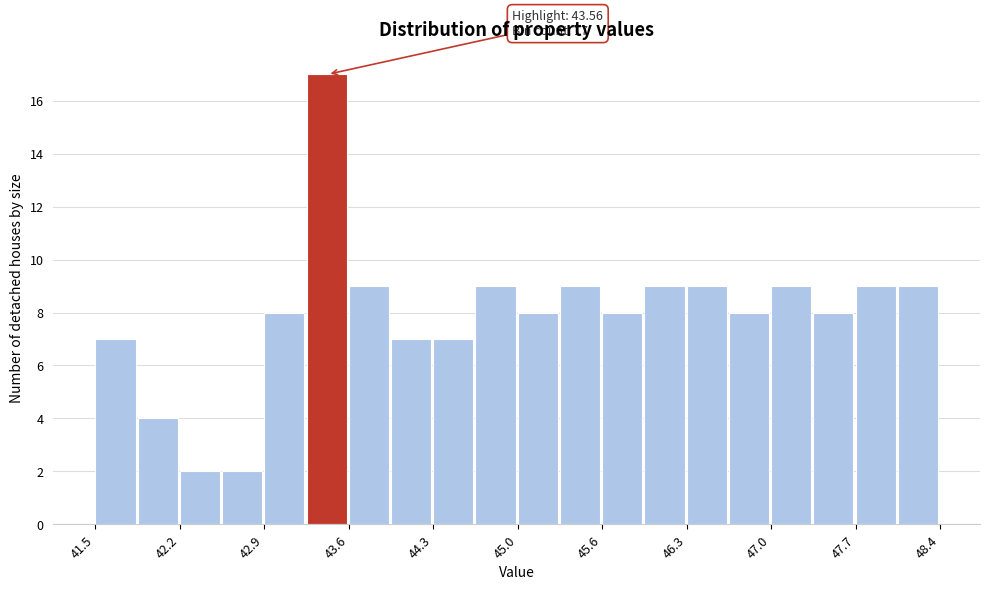

Read against the x-axis, roughly where is the centre of the tallest bar?

43.4